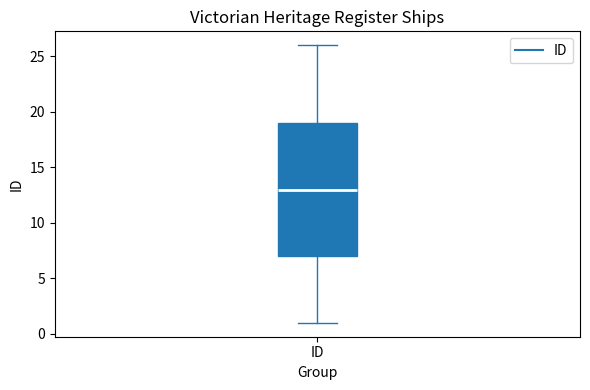

Transcribe this box plot: give where the median line is, the range the box spans, and where the two whiskers end, as read against the y-axis. The values are not printed on the chart, so give them approximately, as read against the axis.

median 13, box 7 to 19, whiskers 1 to 26